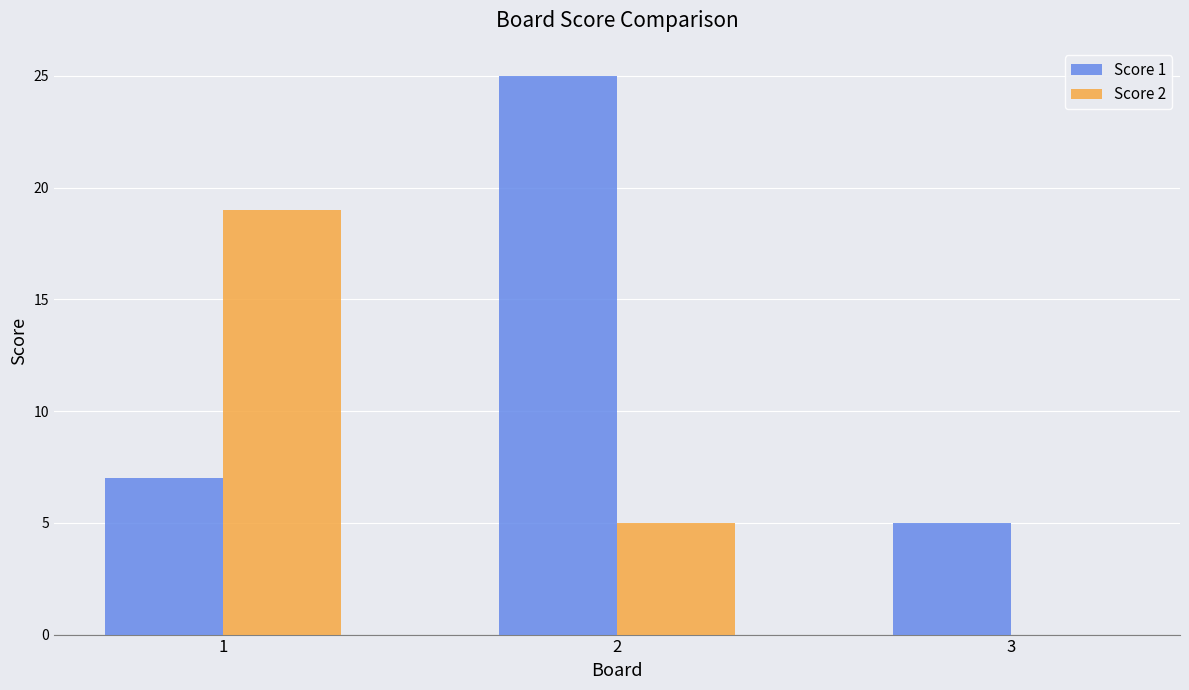

How many Score 1 values are between 5 and 25?

3